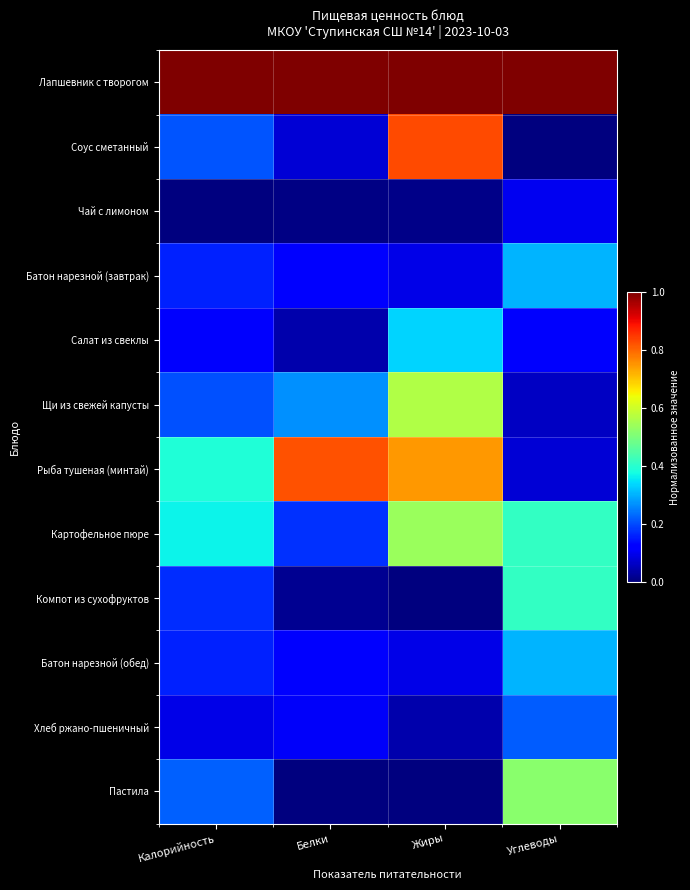

Reading right to left, extract all data points from this chart.

Лапшевник с творогом: Углеводы=1.0	Жиры=1.0	Белки=1.0	Калорийность=1.0
Соус сметанный: Углеводы=0.0	Жиры=0.8	Белки=0.1	Калорийность=0.2
Чай с лимоном: Углеводы=0.1	Жиры=0.0	Белки=0.0	Калорийность=0.0
Батон нарезной (завтрак): Углеводы=0.3	Жиры=0.1	Белки=0.1	Калорийность=0.2
Салат из свеклы: Углеводы=0.1	Жиры=0.3	Белки=0.0	Калорийность=0.1
Щи из свежей капусты: Углеводы=0.1	Жиры=0.6	Белки=0.3	Калорийность=0.2
Рыба тушеная (минтай): Углеводы=0.1	Жиры=0.7	Белки=0.8	Калорийность=0.4
Картофельное пюре: Углеводы=0.4	Жиры=0.5	Белки=0.2	Калорийность=0.4
Компот из сухофруктов: Углеводы=0.4	Жиры=0.0	Белки=0.0	Калорийность=0.2
Батон нарезной (обед): Углеводы=0.3	Жиры=0.1	Белки=0.1	Калорийность=0.2
Хлеб ржано-пшеничный: Углеводы=0.2	Жиры=0.0	Белки=0.1	Калорийность=0.1
Пастила: Углеводы=0.5	Жиры=0.0	Белки=0.0	Калорийность=0.2